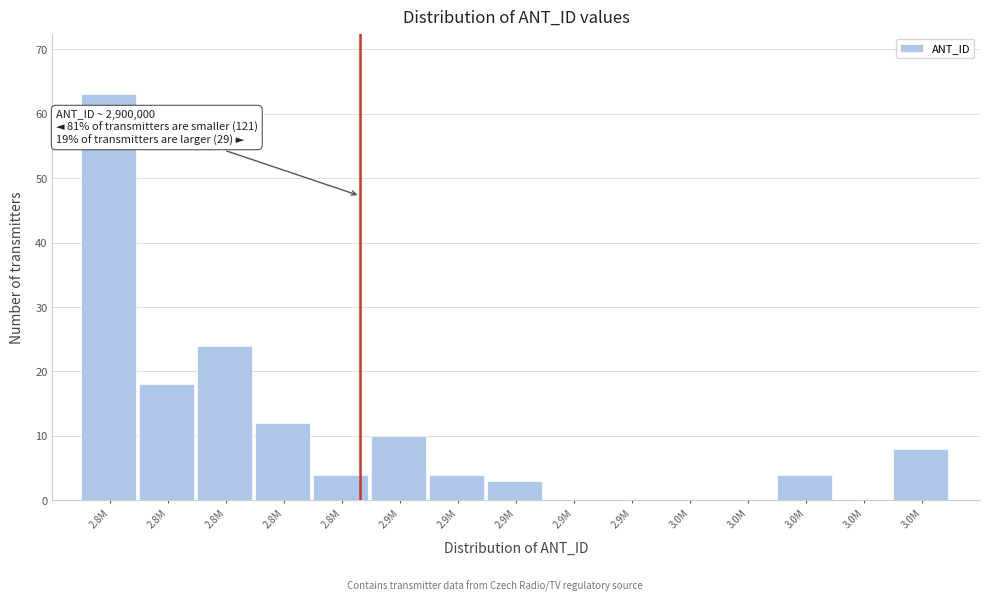

Are the bars horizontal?

No